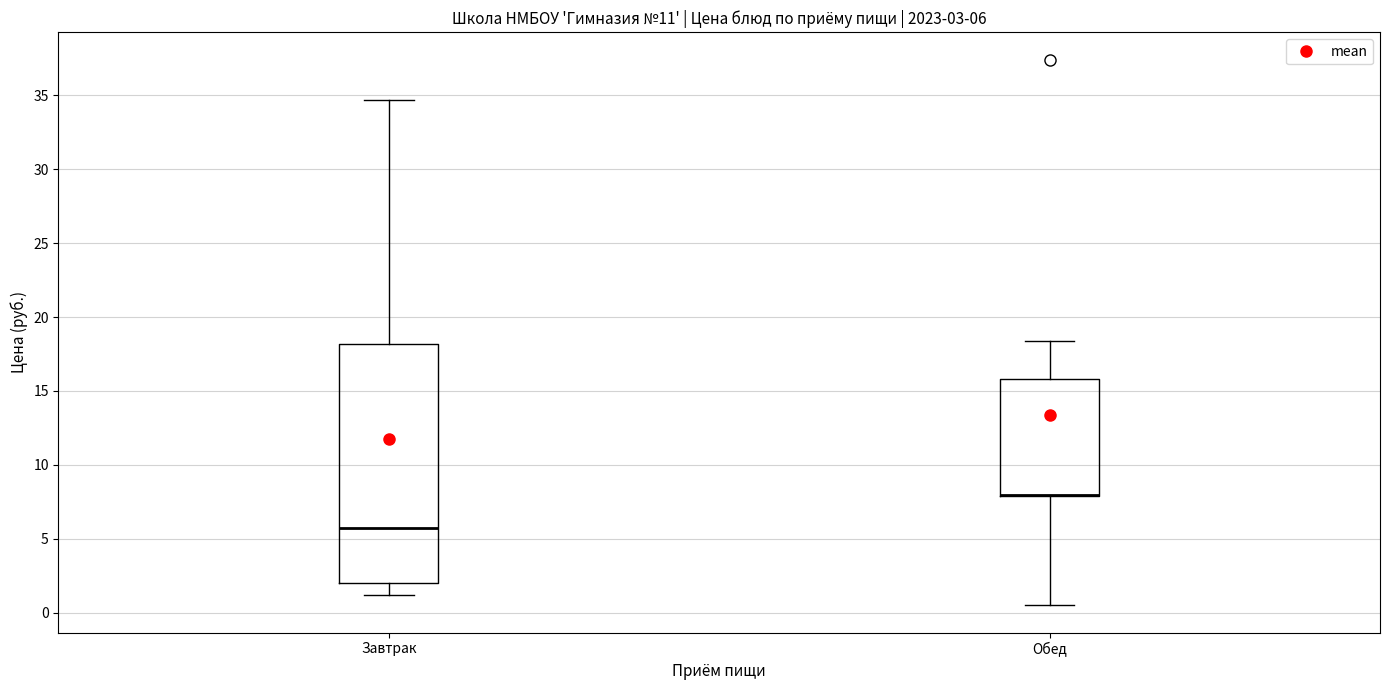

Comparing the boxes themselves (not the whiskers), which one is the tallest?

Завтрак